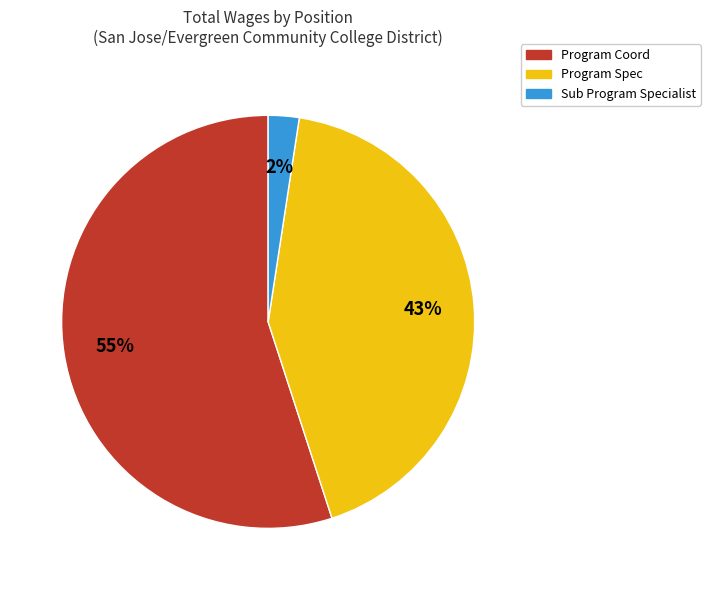

Combined, do Program Spec and Sub Program Specialist account for over 50%?

No